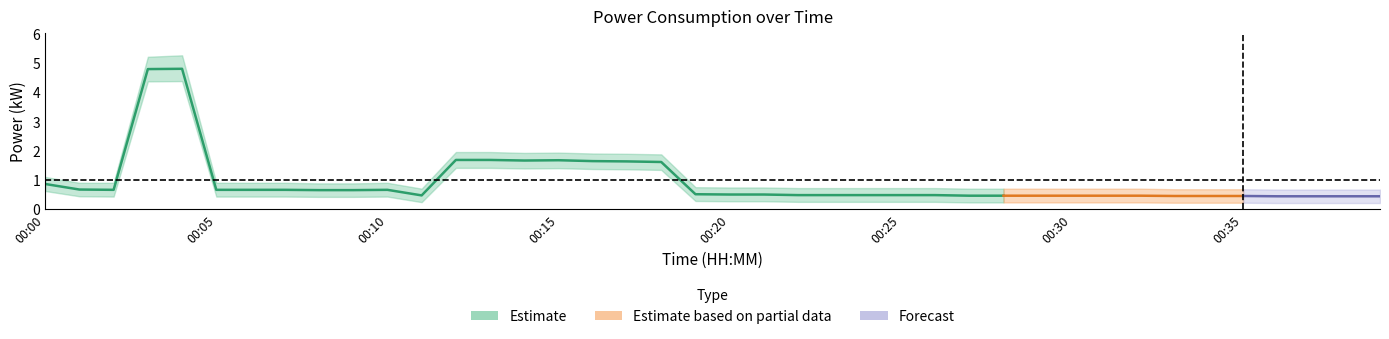

Rank the categories by power_mean value from highest to lowest.

00:04, 00:03, 00:12, 00:13, 00:15, 00:14, 00:16, 00:17, 00:18, 00:00, 00:01, 00:02, 00:05, 00:06, 00:07, 00:10, 00:08, 00:09, 00:19, 00:20, 00:21, 00:22, 00:23, 00:24, 00:25, 00:26, 00:11, 00:27, 00:28, 00:29, 00:30, 00:31, 00:32, 00:33, 00:34, 00:35, 00:36, 00:37, 00:38, 00:39